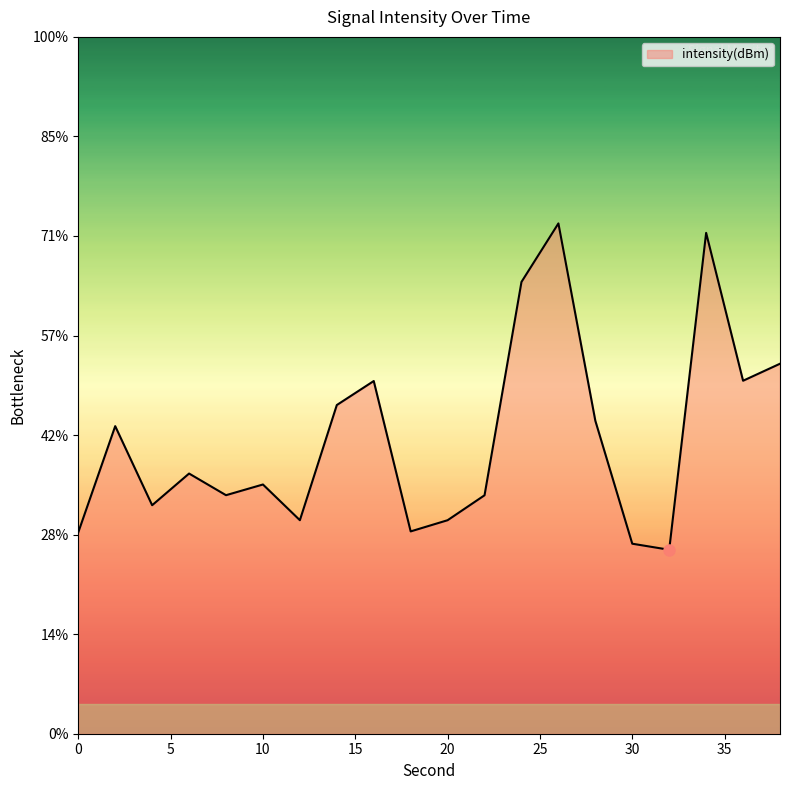

Does the chart display data point markers on the line(s)?

No